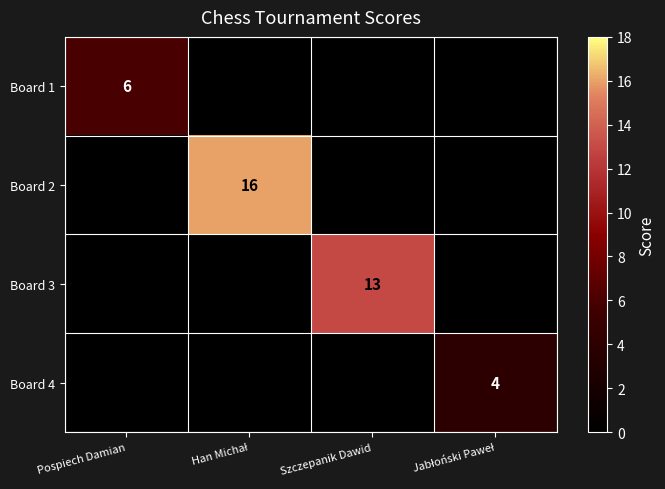

The value of Board 3 at Szczepanik Dawid is 13. True or false?

True